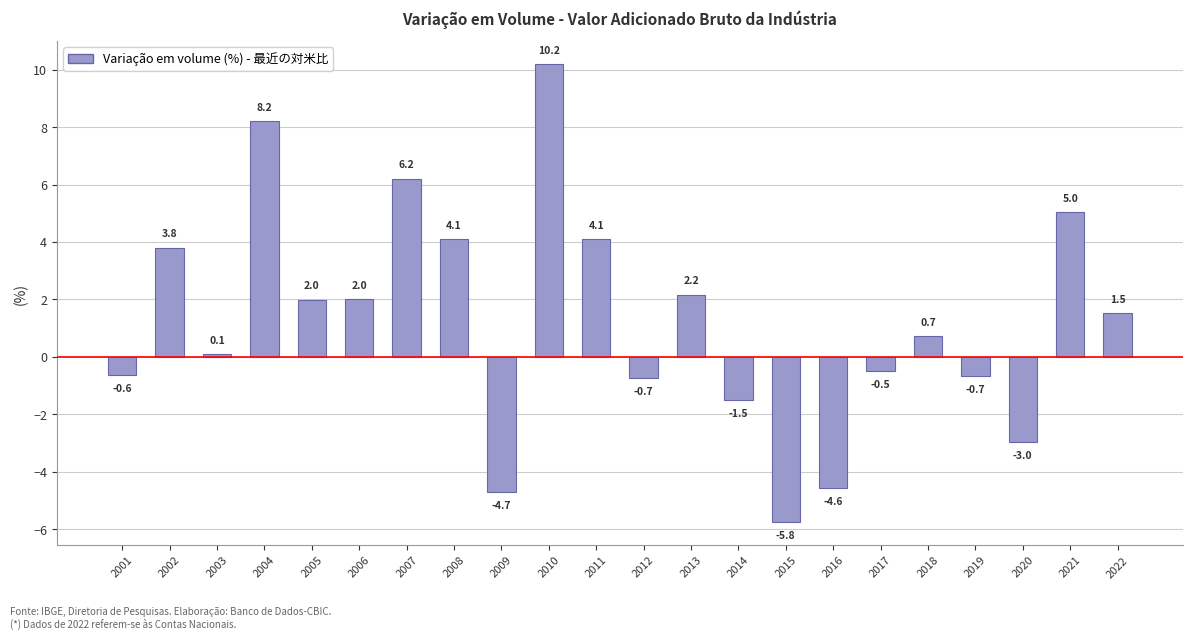

At which label does the data first exceed 1?

2002